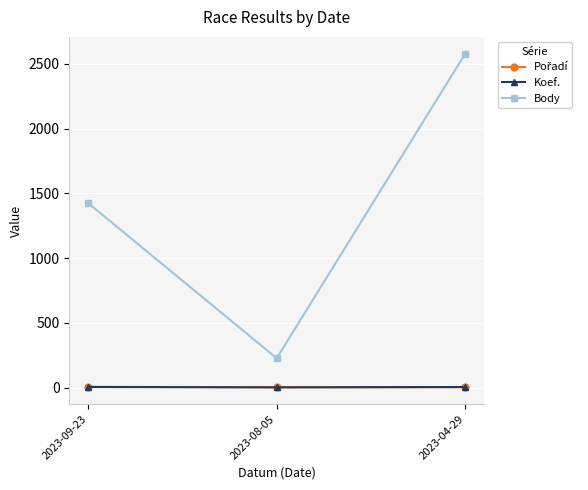

Which series has the widest spread of values?

Body